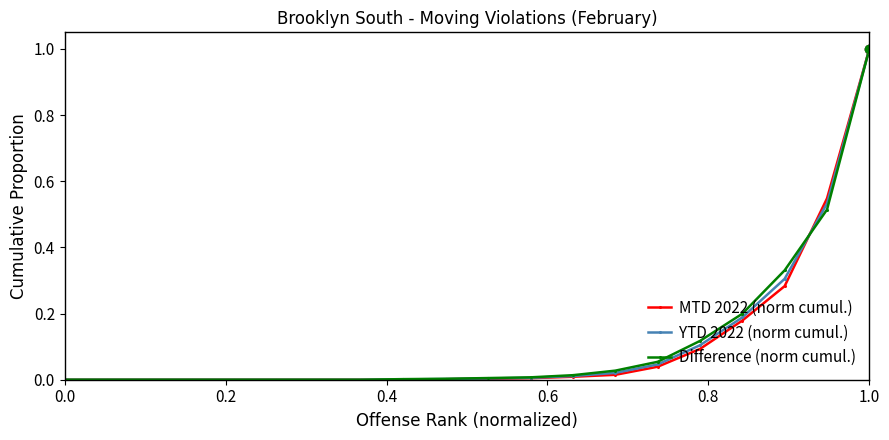

Which series has the largest total across all categories?

Difference (norm cumul.)